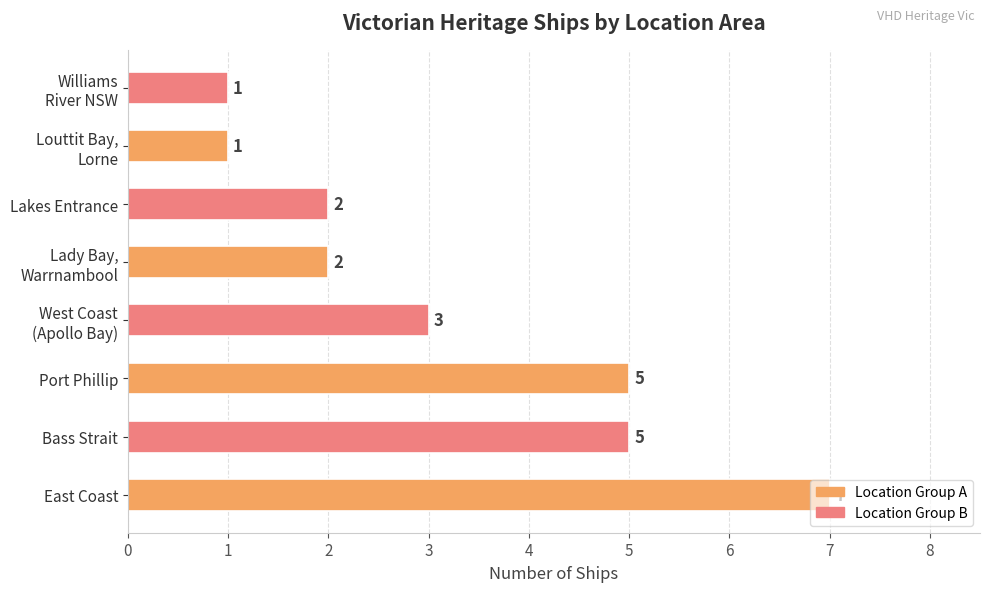

What is the maximum value shown in the chart?

7